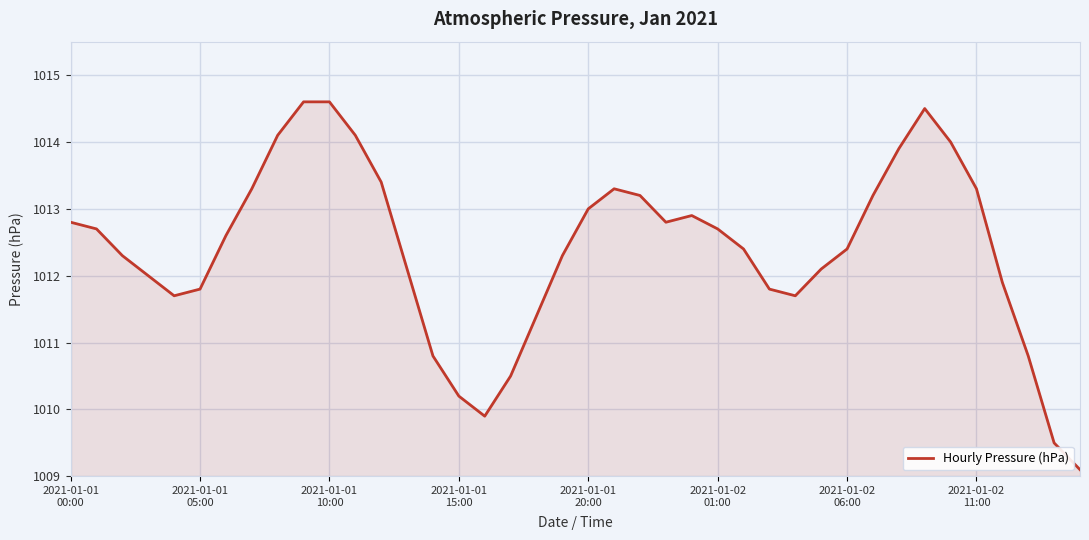

How many distinct data groups are displayed?

1